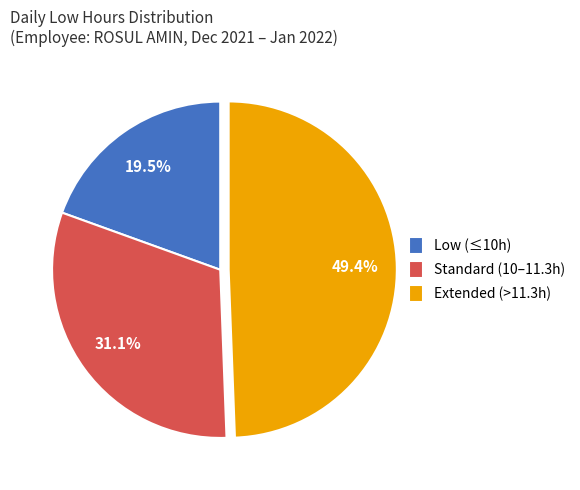

Rank the categories by value from lowest to highest.

Low (≤10h), Standard (10–11.3h), Extended (>11.3h)